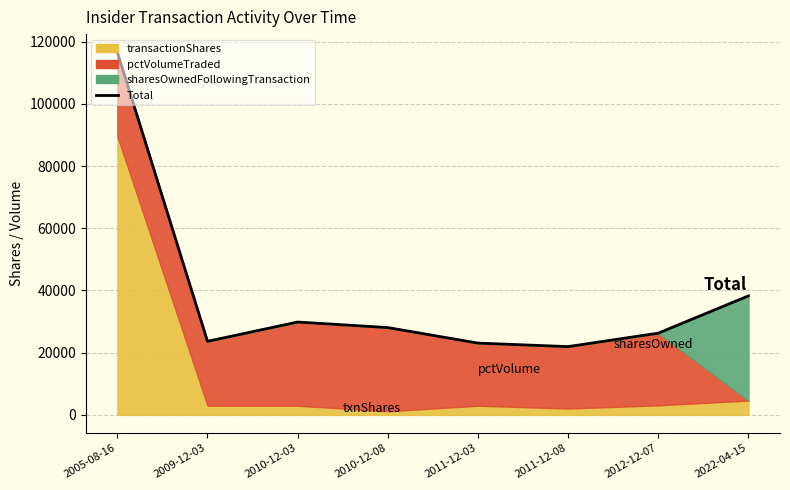

Where is the first local minimum?

2009-12-03